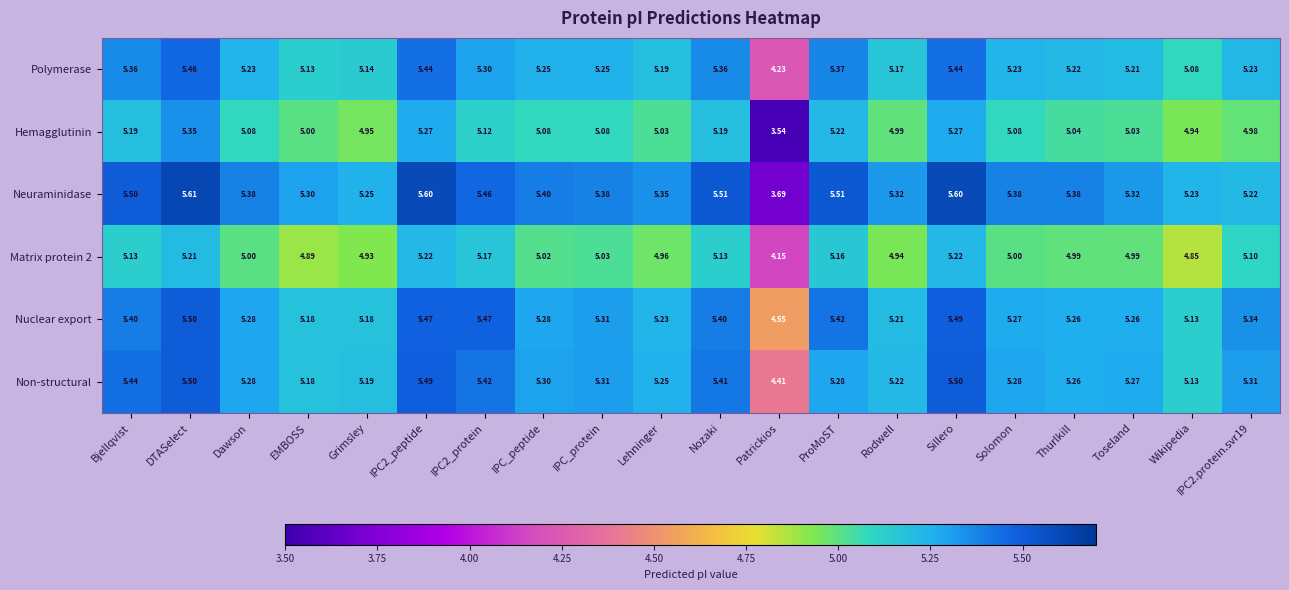

Between IPC_protein and Sillero, which series saw the biggest shift?

Neuraminidase